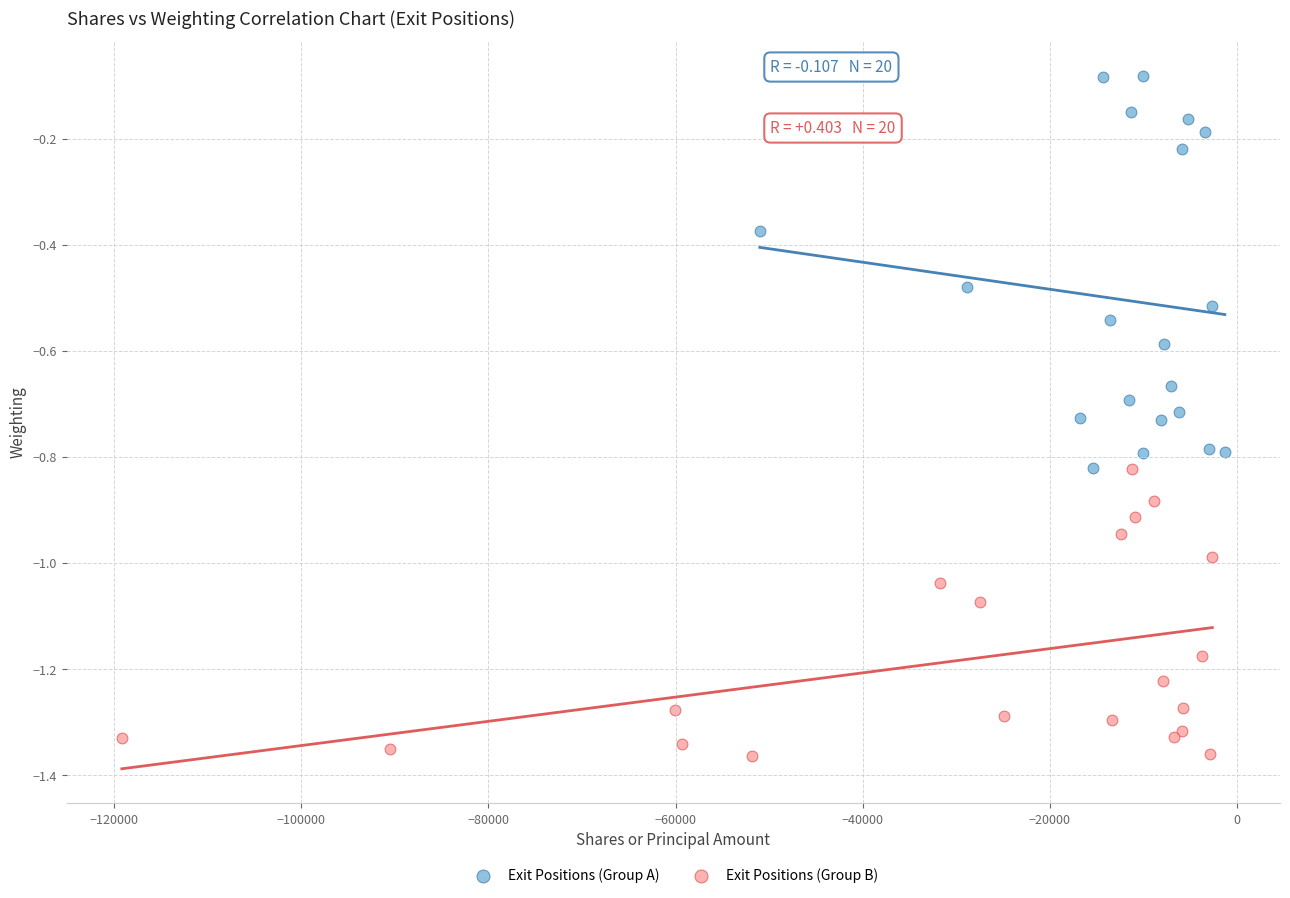

Which series reaches the minimum Y coordinate?

Exit Positions (Group B)